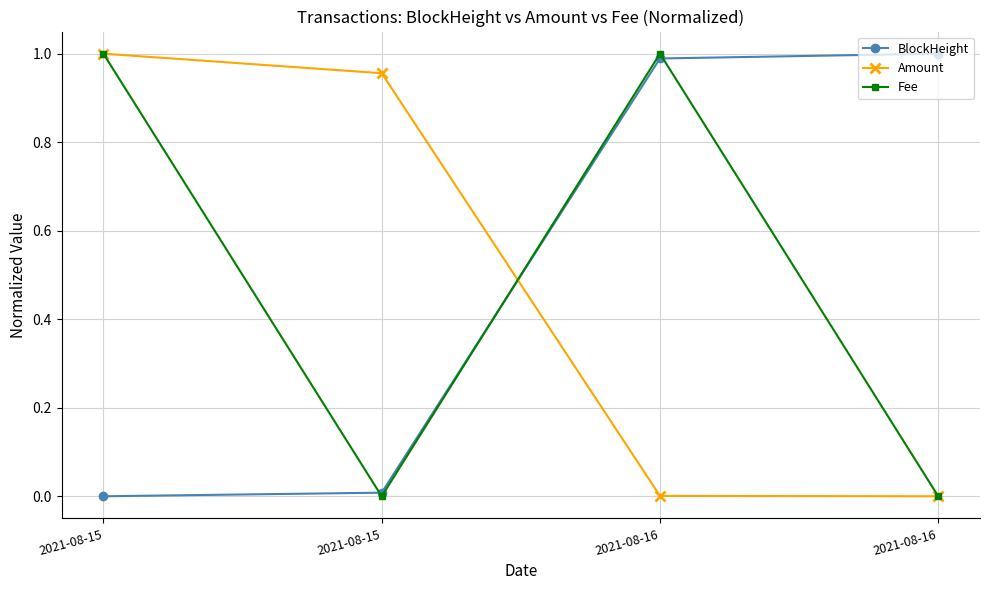

Which label corresponds to the largest value in the chart?

2021-08-16